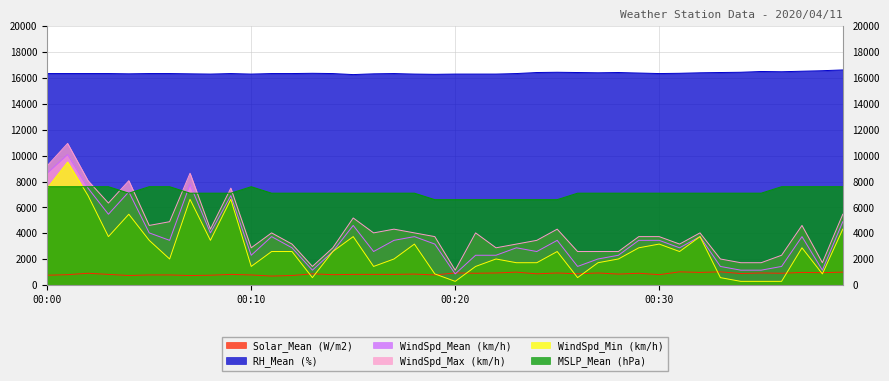

Which series has the widest spread of values?

WindSpd_Max (km/h)